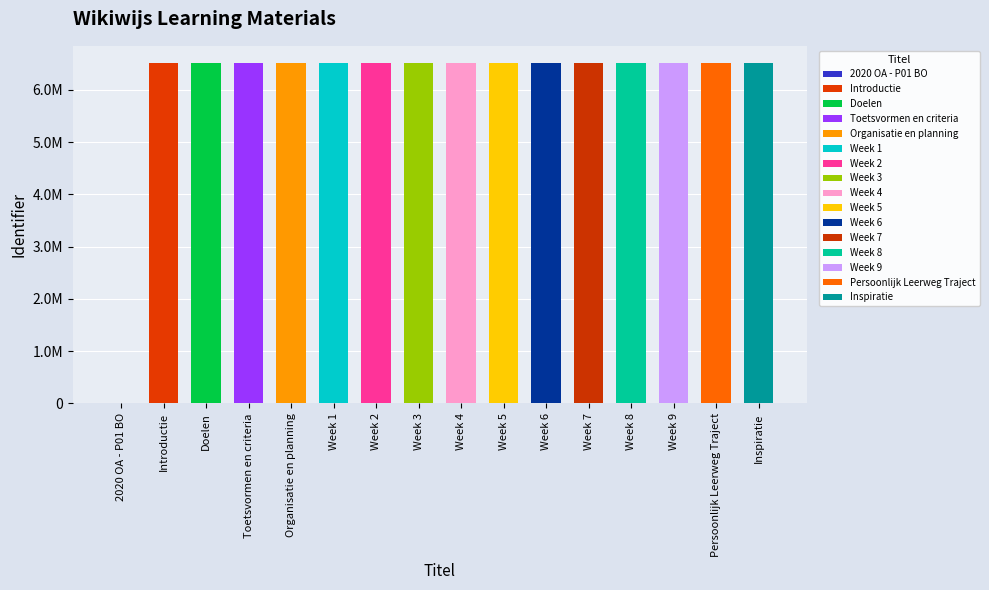

Which category has the lowest value across all series?

2020 OA - P01 BO